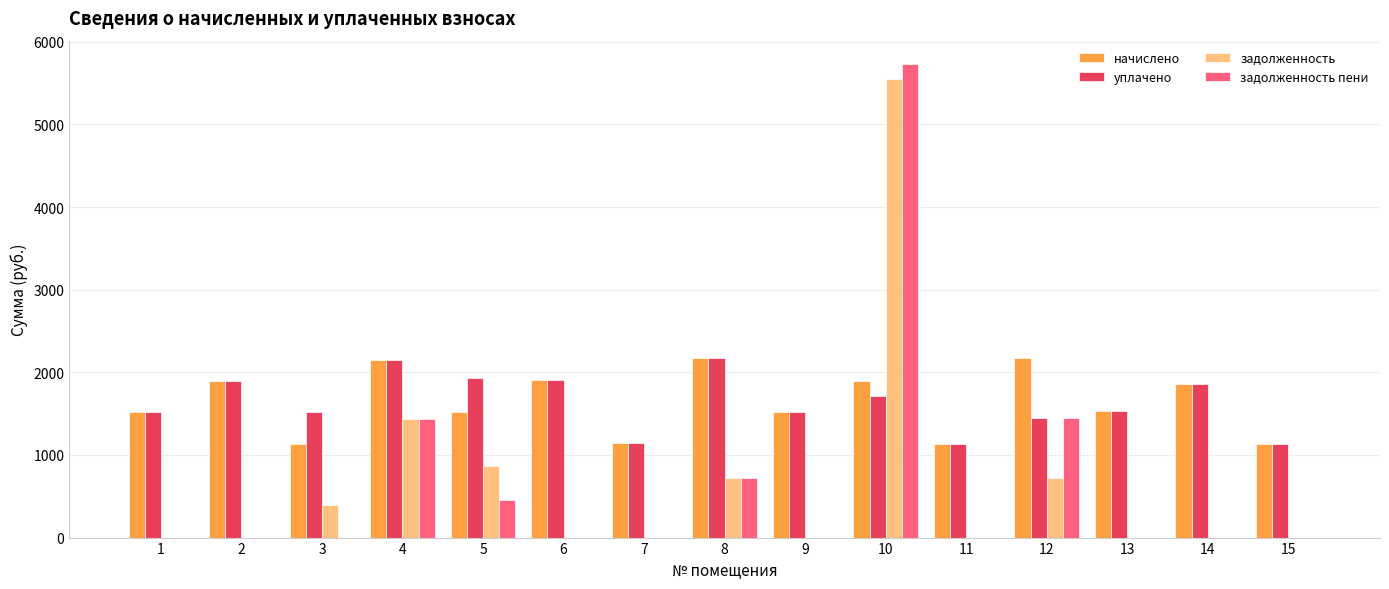

Which label corresponds to the largest value in the chart?

10